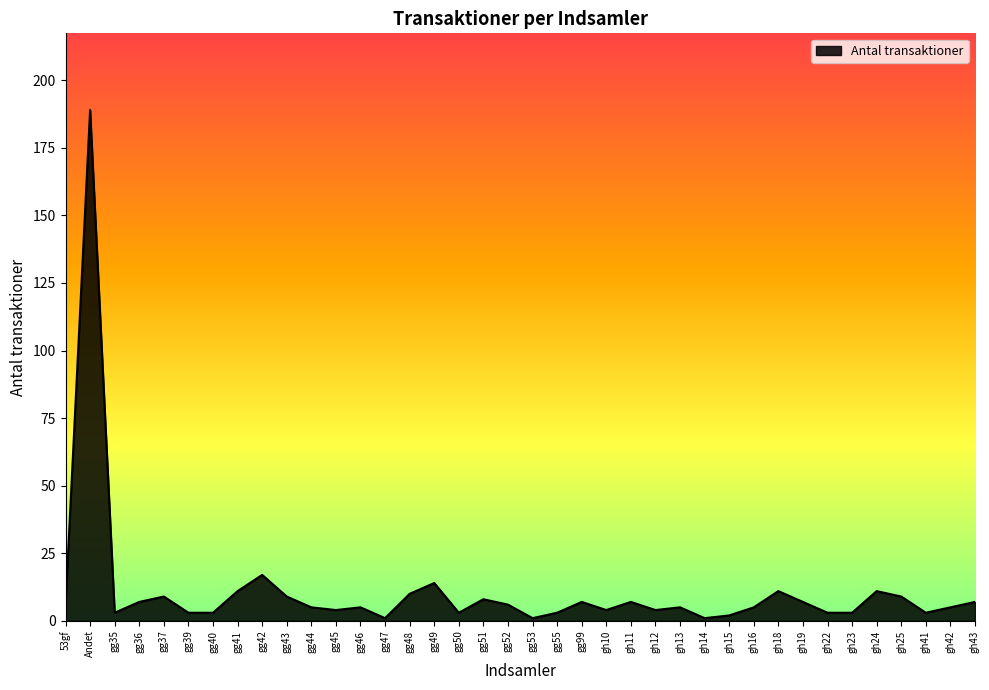

What is the approximate value at gh11?

7